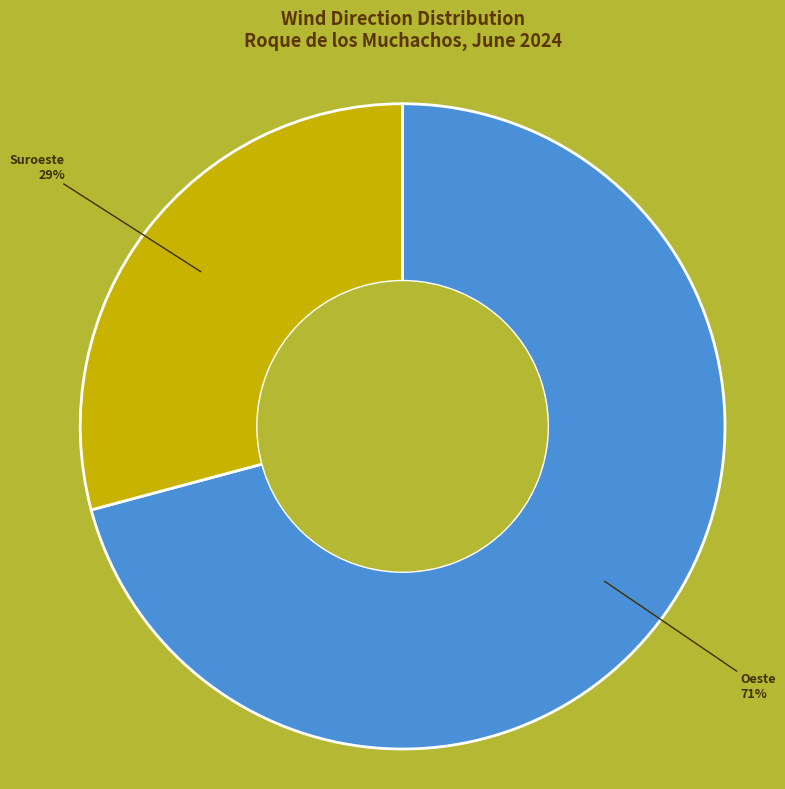

Which category accounts for the majority?

Oeste